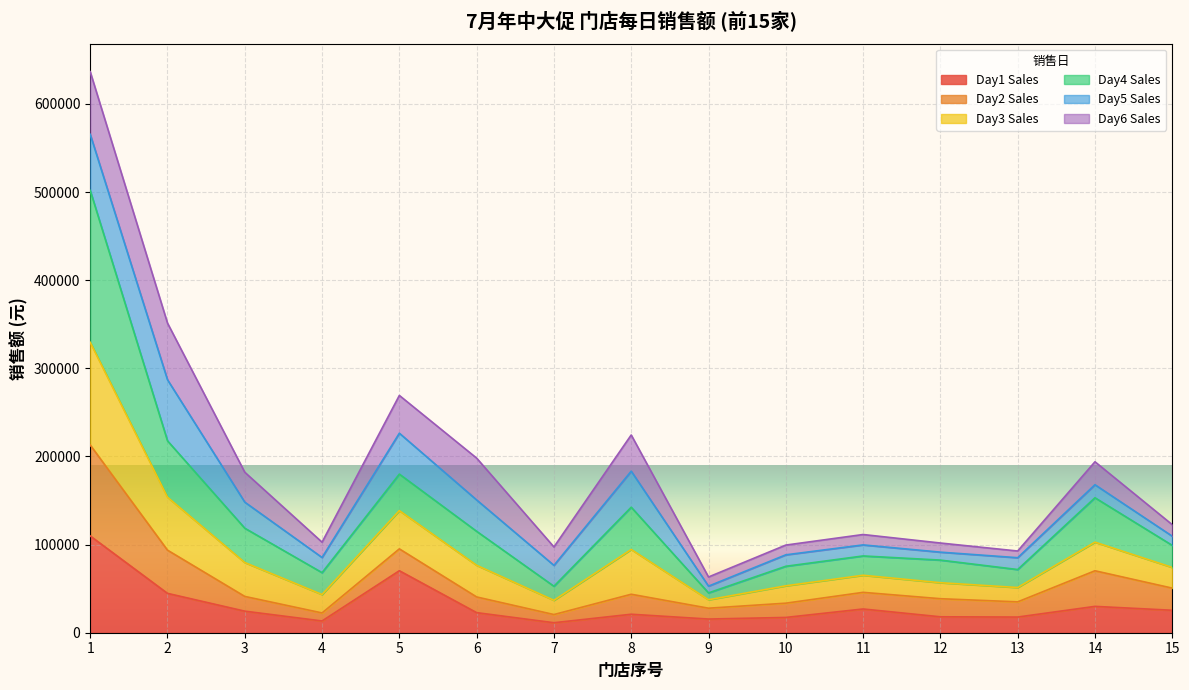

Where is Day1 Sales nearest to the value 60585?

5